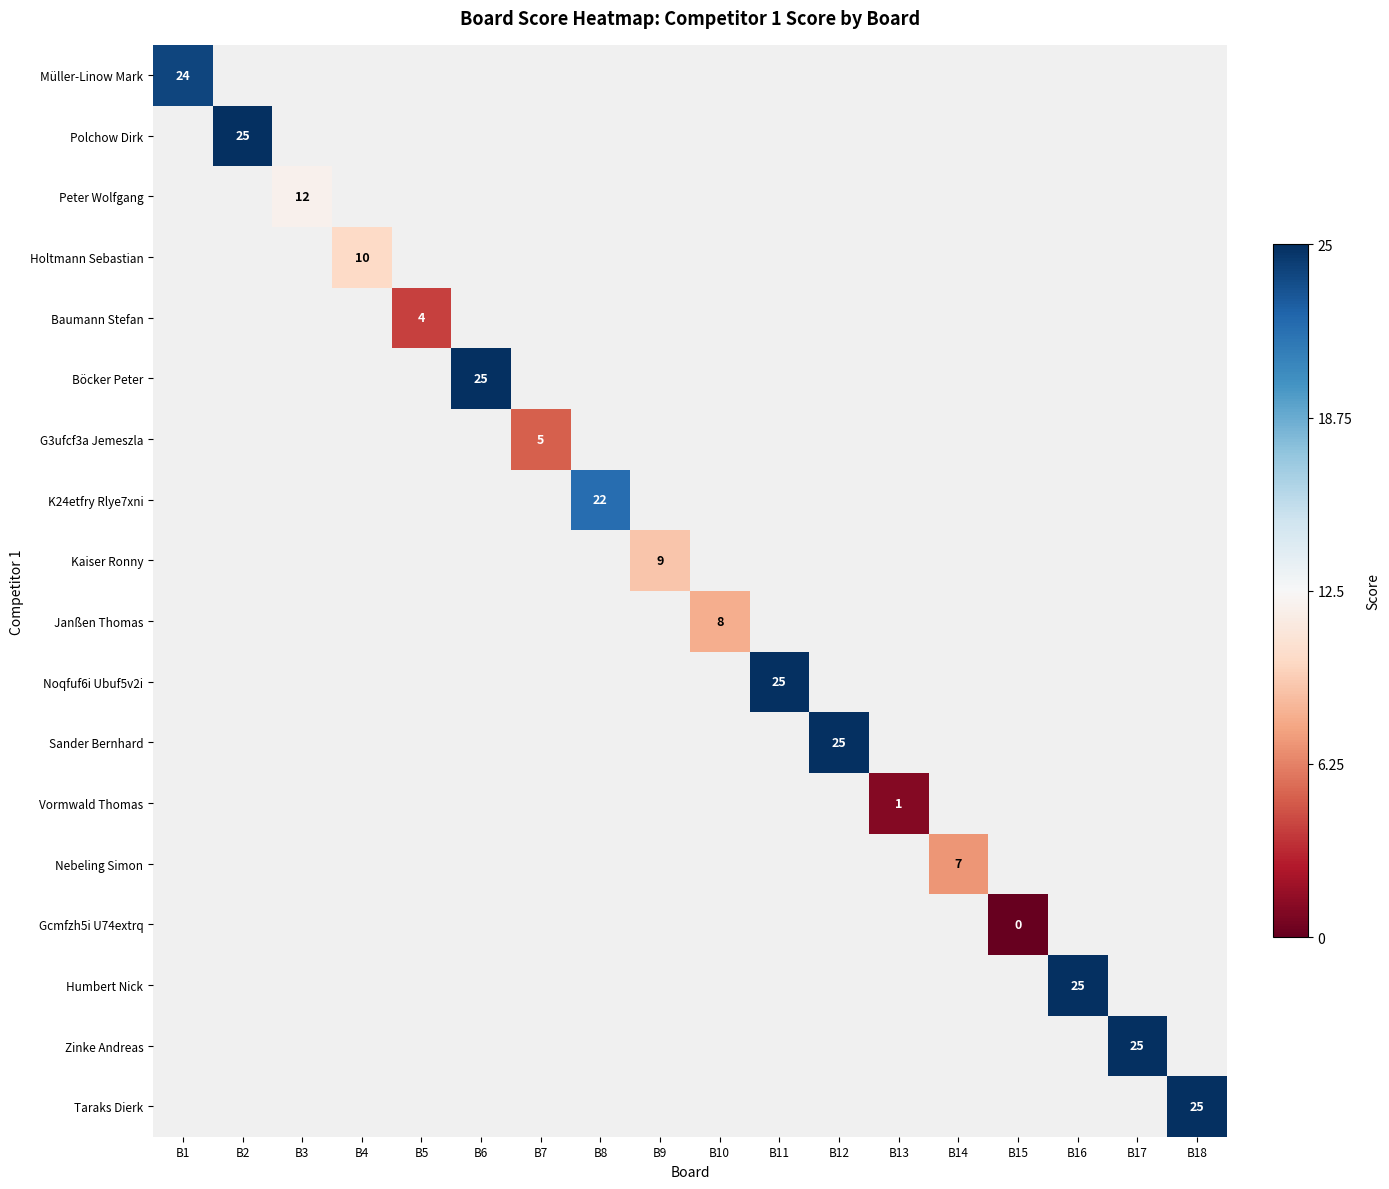

What is the minimum value shown in the chart?

-1.0